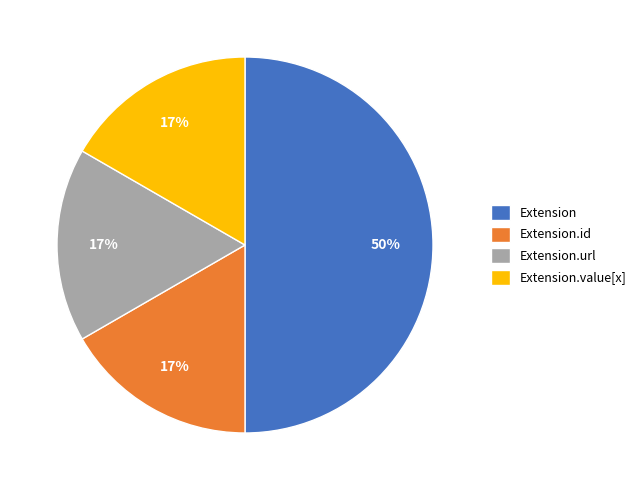

Does Extension.url represent more than half of the total?

No